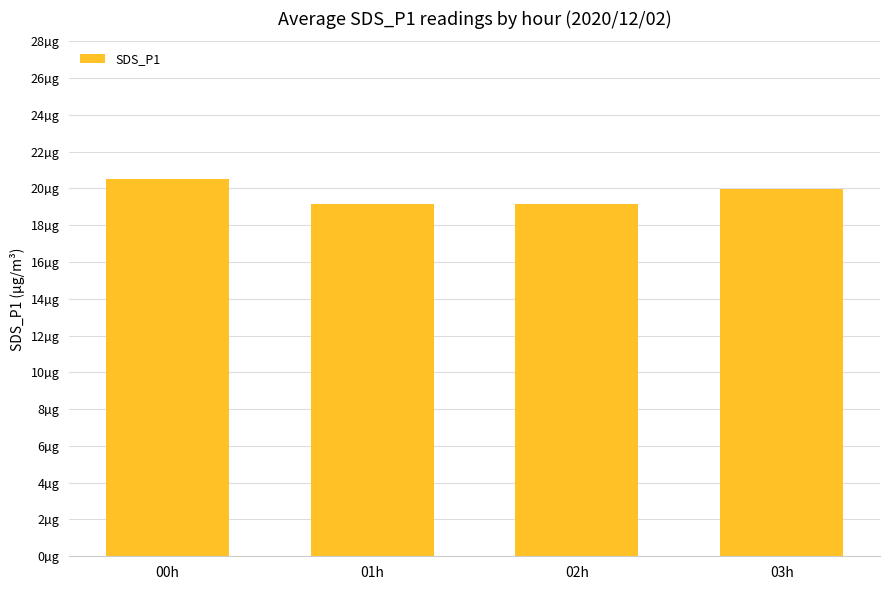

What is the ratio of the value at 03h to the value at 01h?

1.0